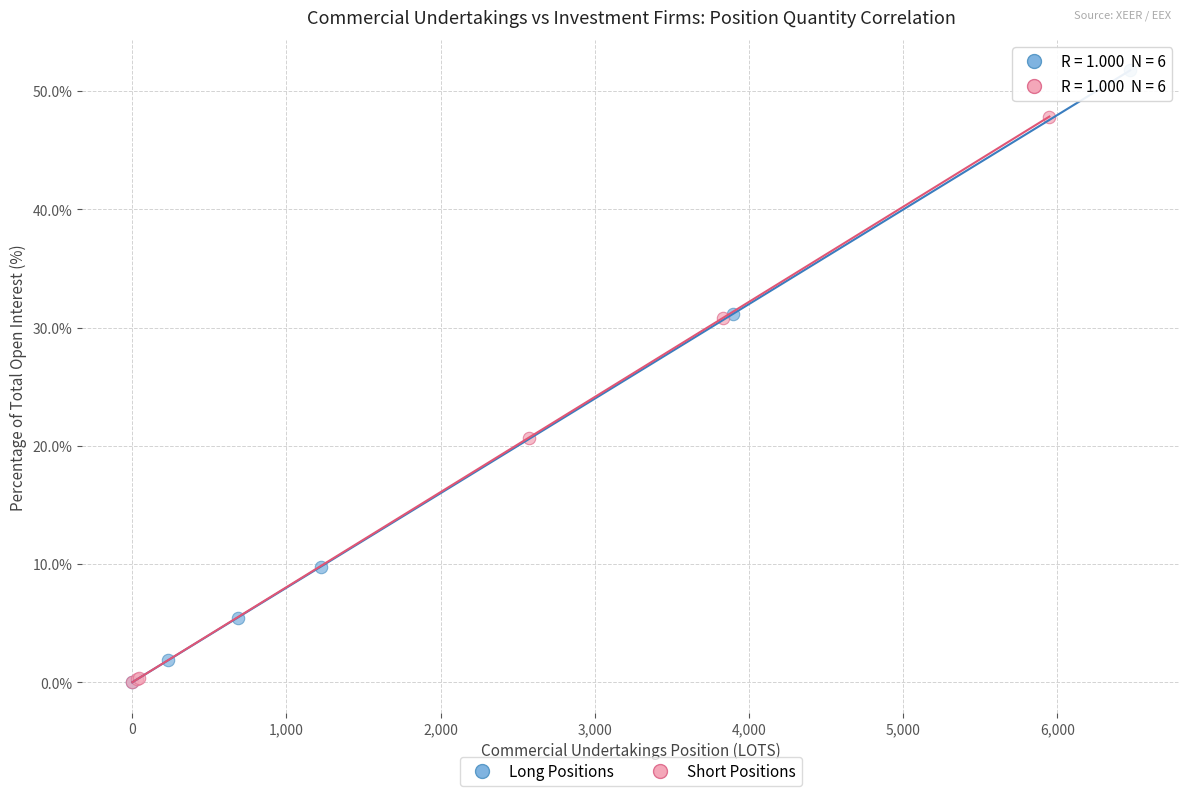

What are all the series names shown in the legend?

Long Positions, Short Positions